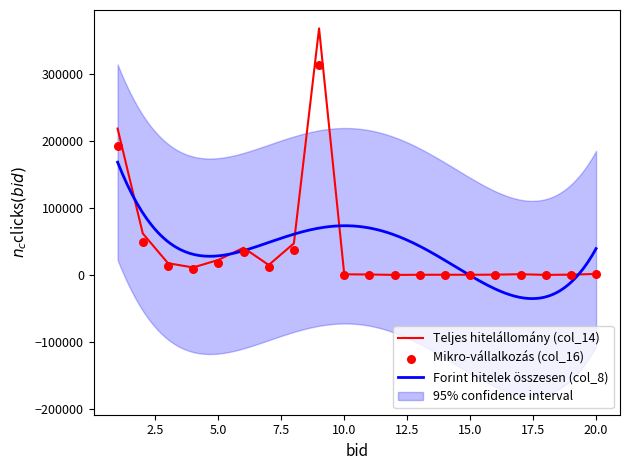

Which series has the largest total across all categories?

Teljes hitelállomány (col_14)